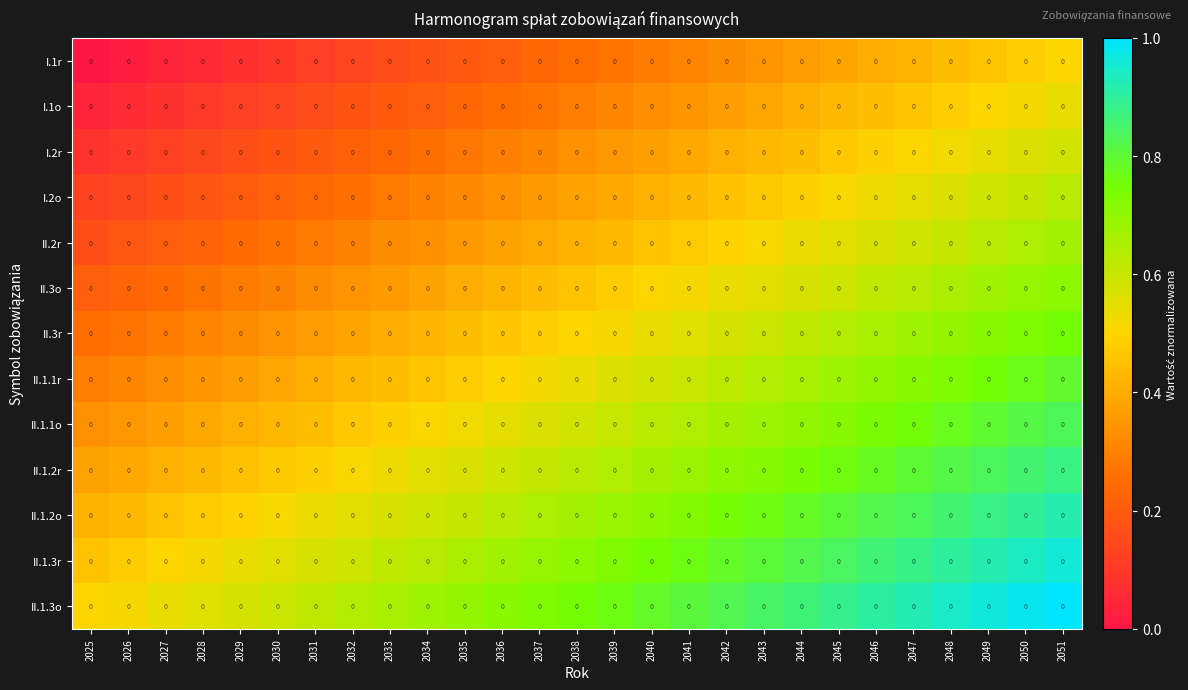

Reading right to left, extract all data points from this chart.

I.1r: 2051=0.0	2050=0.0	2049=0.0	2048=0.0	2047=0.0	2046=0.0	2045=0.0	2044=0.0	2043=0.0	2042=0.0	2041=0.0	2040=0.0	2039=0.0	2038=0.0	2037=0.0	2036=0.0	2035=0.0	2034=0.0	2033=0.0	2032=0.0	2031=0.0	2030=0.0	2029=0.0	2028=0.0	2027=0.0	2026=0.0	2025=0.0
I.1o: 2051=0.0	2050=0.0	2049=0.0	2048=0.0	2047=0.0	2046=0.0	2045=0.0	2044=0.0	2043=0.0	2042=0.0	2041=0.0	2040=0.0	2039=0.0	2038=0.0	2037=0.0	2036=0.0	2035=0.0	2034=0.0	2033=0.0	2032=0.0	2031=0.0	2030=0.0	2029=0.0	2028=0.0	2027=0.0	2026=0.0	2025=0.0
I.2r: 2051=0.0	2050=0.0	2049=0.0	2048=0.0	2047=0.0	2046=0.0	2045=0.0	2044=0.0	2043=0.0	2042=0.0	2041=0.0	2040=0.0	2039=0.0	2038=0.0	2037=0.0	2036=0.0	2035=0.0	2034=0.0	2033=0.0	2032=0.0	2031=0.0	2030=0.0	2029=0.0	2028=0.0	2027=0.0	2026=0.0	2025=0.0
I.2o: 2051=0.0	2050=0.0	2049=0.0	2048=0.0	2047=0.0	2046=0.0	2045=0.0	2044=0.0	2043=0.0	2042=0.0	2041=0.0	2040=0.0	2039=0.0	2038=0.0	2037=0.0	2036=0.0	2035=0.0	2034=0.0	2033=0.0	2032=0.0	2031=0.0	2030=0.0	2029=0.0	2028=0.0	2027=0.0	2026=0.0	2025=0.0
II.2r: 2051=0.0	2050=0.0	2049=0.0	2048=0.0	2047=0.0	2046=0.0	2045=0.0	2044=0.0	2043=0.0	2042=0.0	2041=0.0	2040=0.0	2039=0.0	2038=0.0	2037=0.0	2036=0.0	2035=0.0	2034=0.0	2033=0.0	2032=0.0	2031=0.0	2030=0.0	2029=0.0	2028=0.0	2027=0.0	2026=0.0	2025=0.0
II.3o: 2051=0.0	2050=0.0	2049=0.0	2048=0.0	2047=0.0	2046=0.0	2045=0.0	2044=0.0	2043=0.0	2042=0.0	2041=0.0	2040=0.0	2039=0.0	2038=0.0	2037=0.0	2036=0.0	2035=0.0	2034=0.0	2033=0.0	2032=0.0	2031=0.0	2030=0.0	2029=0.0	2028=0.0	2027=0.0	2026=0.0	2025=0.0
II.3r: 2051=0.0	2050=0.0	2049=0.0	2048=0.0	2047=0.0	2046=0.0	2045=0.0	2044=0.0	2043=0.0	2042=0.0	2041=0.0	2040=0.0	2039=0.0	2038=0.0	2037=0.0	2036=0.0	2035=0.0	2034=0.0	2033=0.0	2032=0.0	2031=0.0	2030=0.0	2029=0.0	2028=0.0	2027=0.0	2026=0.0	2025=0.0
II.1.1r: 2051=0.0	2050=0.0	2049=0.0	2048=0.0	2047=0.0	2046=0.0	2045=0.0	2044=0.0	2043=0.0	2042=0.0	2041=0.0	2040=0.0	2039=0.0	2038=0.0	2037=0.0	2036=0.0	2035=0.0	2034=0.0	2033=0.0	2032=0.0	2031=0.0	2030=0.0	2029=0.0	2028=0.0	2027=0.0	2026=0.0	2025=0.0
II.1.1o: 2051=0.0	2050=0.0	2049=0.0	2048=0.0	2047=0.0	2046=0.0	2045=0.0	2044=0.0	2043=0.0	2042=0.0	2041=0.0	2040=0.0	2039=0.0	2038=0.0	2037=0.0	2036=0.0	2035=0.0	2034=0.0	2033=0.0	2032=0.0	2031=0.0	2030=0.0	2029=0.0	2028=0.0	2027=0.0	2026=0.0	2025=0.0
II.1.2r: 2051=0.0	2050=0.0	2049=0.0	2048=0.0	2047=0.0	2046=0.0	2045=0.0	2044=0.0	2043=0.0	2042=0.0	2041=0.0	2040=0.0	2039=0.0	2038=0.0	2037=0.0	2036=0.0	2035=0.0	2034=0.0	2033=0.0	2032=0.0	2031=0.0	2030=0.0	2029=0.0	2028=0.0	2027=0.0	2026=0.0	2025=0.0
II.1.2o: 2051=0.0	2050=0.0	2049=0.0	2048=0.0	2047=0.0	2046=0.0	2045=0.0	2044=0.0	2043=0.0	2042=0.0	2041=0.0	2040=0.0	2039=0.0	2038=0.0	2037=0.0	2036=0.0	2035=0.0	2034=0.0	2033=0.0	2032=0.0	2031=0.0	2030=0.0	2029=0.0	2028=0.0	2027=0.0	2026=0.0	2025=0.0
II.1.3r: 2051=0.0	2050=0.0	2049=0.0	2048=0.0	2047=0.0	2046=0.0	2045=0.0	2044=0.0	2043=0.0	2042=0.0	2041=0.0	2040=0.0	2039=0.0	2038=0.0	2037=0.0	2036=0.0	2035=0.0	2034=0.0	2033=0.0	2032=0.0	2031=0.0	2030=0.0	2029=0.0	2028=0.0	2027=0.0	2026=0.0	2025=0.0
II.1.3o: 2051=0.0	2050=0.0	2049=0.0	2048=0.0	2047=0.0	2046=0.0	2045=0.0	2044=0.0	2043=0.0	2042=0.0	2041=0.0	2040=0.0	2039=0.0	2038=0.0	2037=0.0	2036=0.0	2035=0.0	2034=0.0	2033=0.0	2032=0.0	2031=0.0	2030=0.0	2029=0.0	2028=0.0	2027=0.0	2026=0.0	2025=0.0